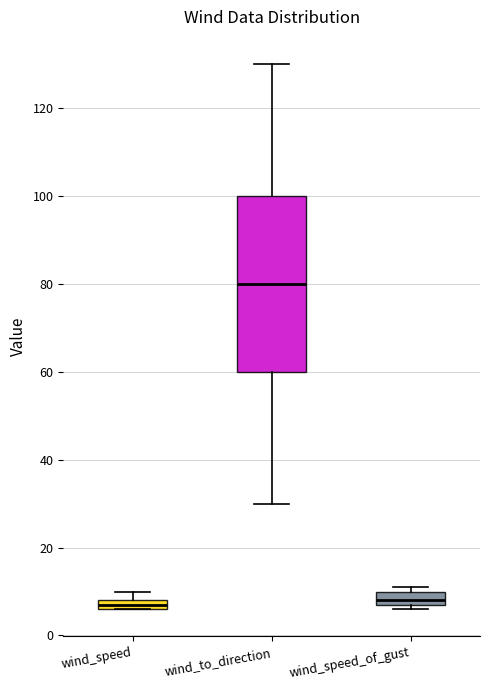

Where is the lower edge of the box for wind_to_direction on the y-axis? The values are not printed on the chart, so give them approximately, as read against the axis.

60